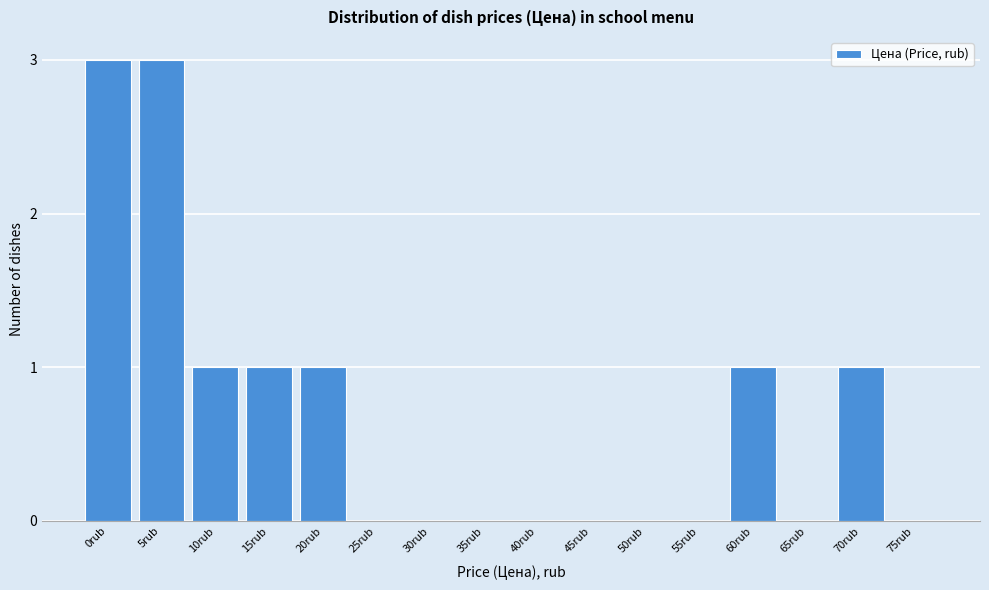

Reading left to right, extract all data points from this chart.

0rub=3	5rub=3	10rub=1	15rub=1	20rub=1	25rub=0	30rub=0	35rub=0	40rub=0	45rub=0	50rub=0	55rub=0	60rub=1	65rub=0	70rub=1	75rub=0